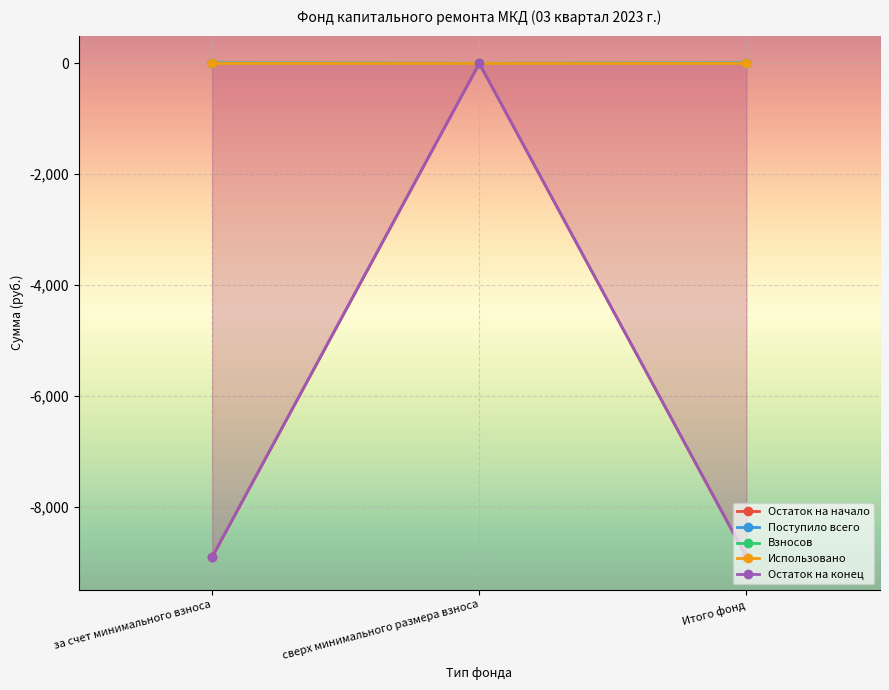

Is it true that Взносов equals 0.0 at сверх минимального размера взноса?

True